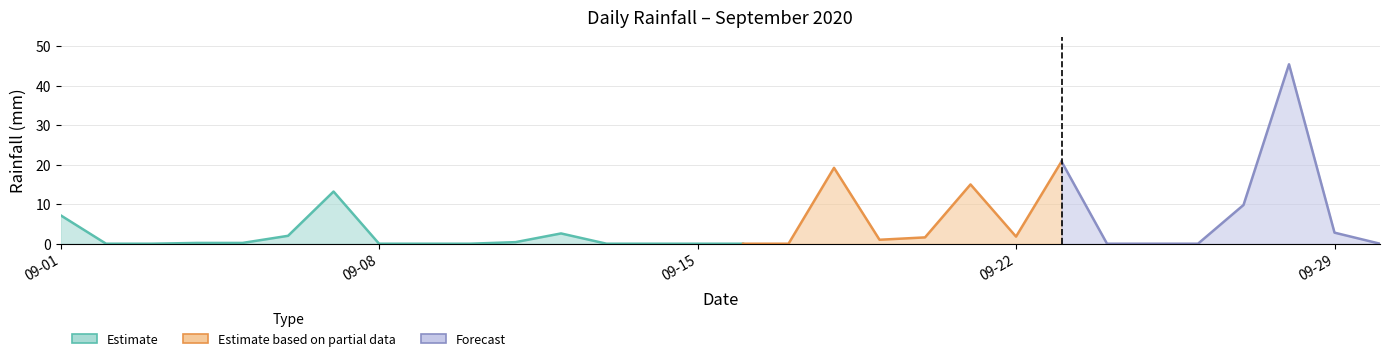

How many points are lower than both their immediate neighbors (excluding endpoints)?

2